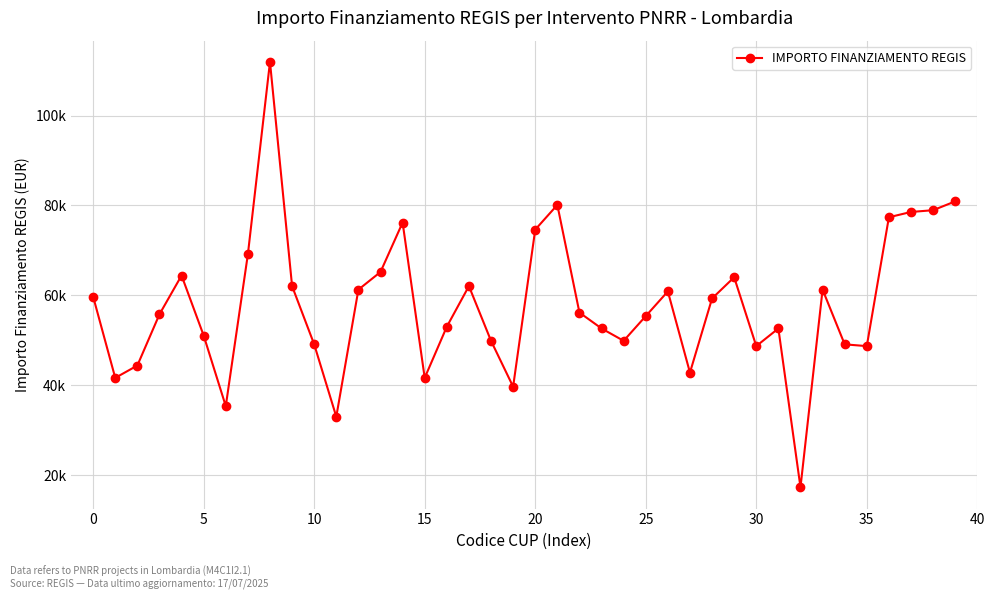

Is this an area chart (filled region under the line)?

No